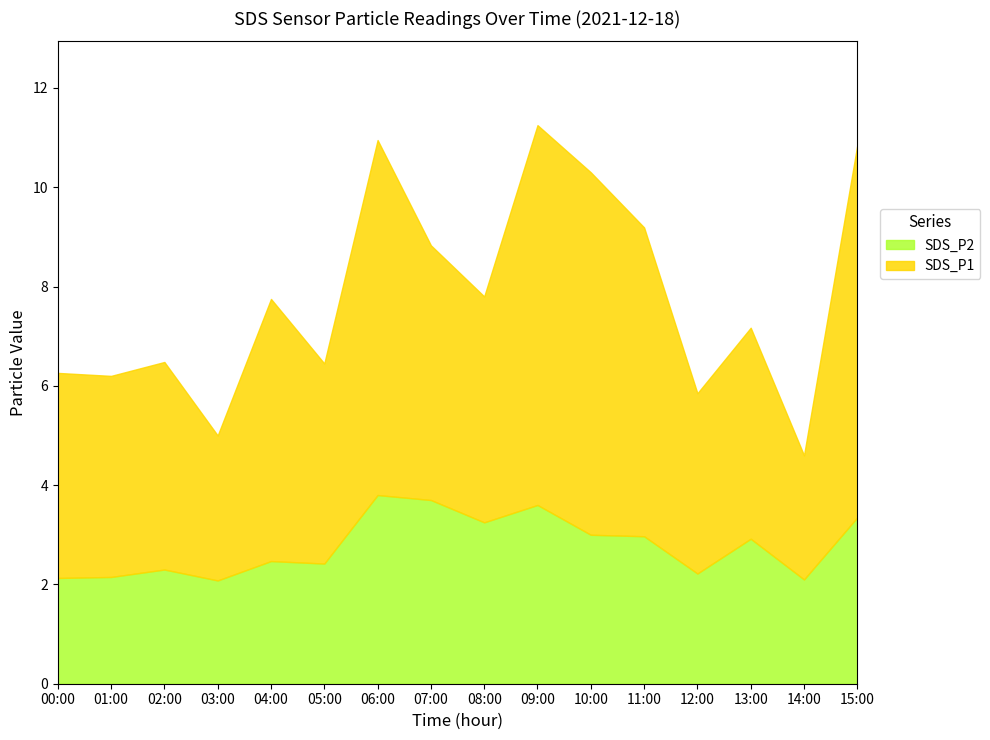

What is the difference between the maximum and minimum values in the SDS_P2 series?

1.7